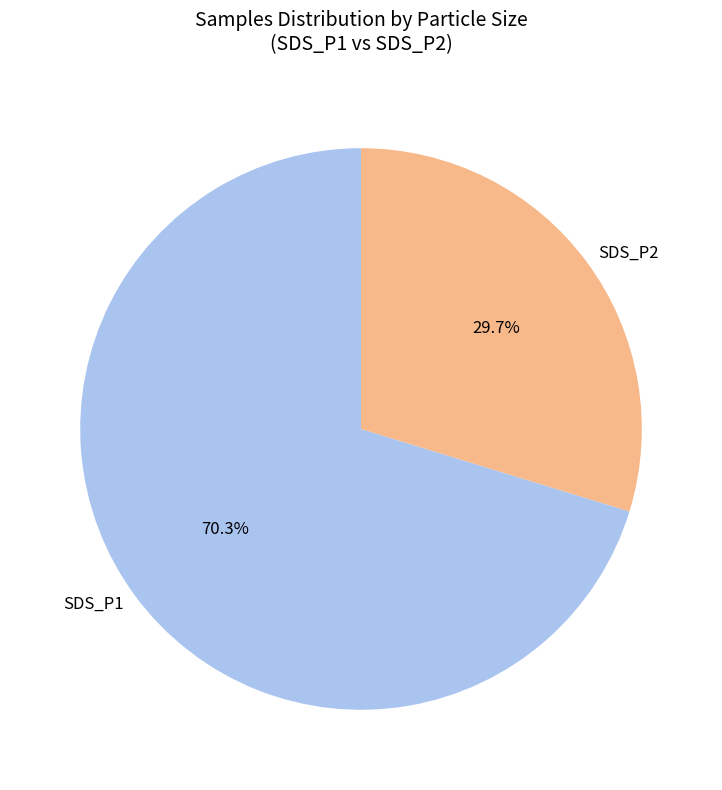

Does SDS_P2 represent more than half of the total?

No